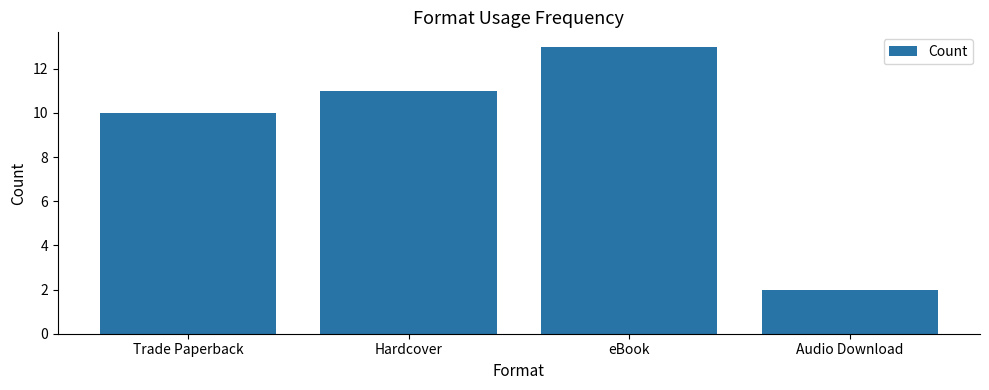

Rank the categories by value from lowest to highest.

Audio Download, Trade Paperback, Hardcover, eBook